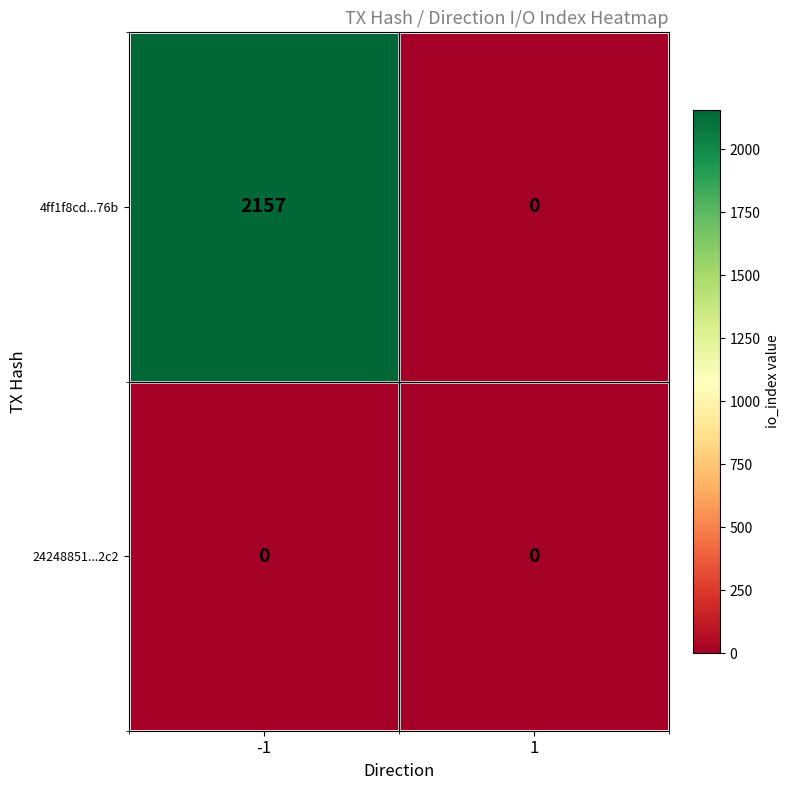

Count the number of data series in this chart.

2